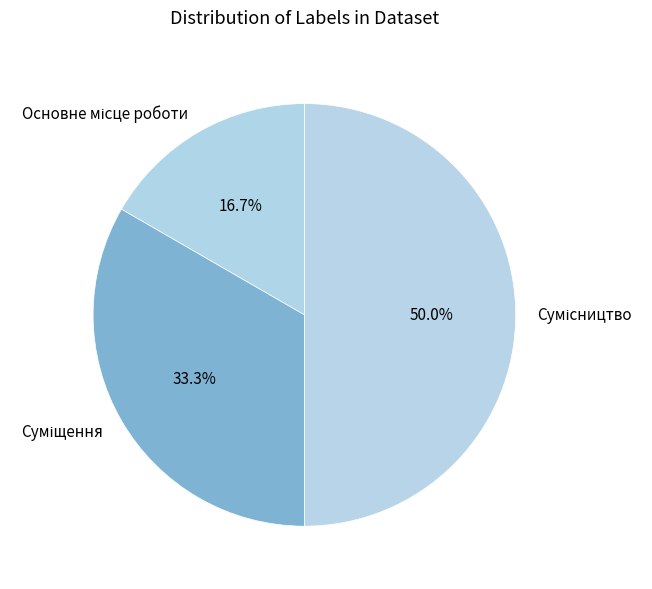

What is the largest slice in the pie chart?

Сумісництво